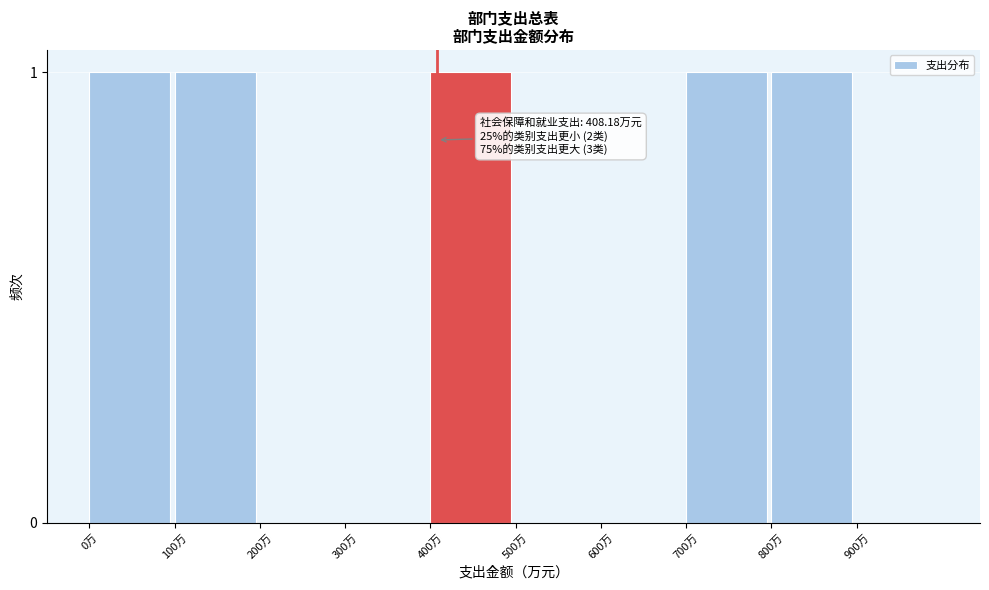

Reading left to right, list all the values displayed in this chart.

0万=1	100万=1	200万=0	300万=0	400万=1	500万=0	600万=0	700万=1	800万=1	900万=0